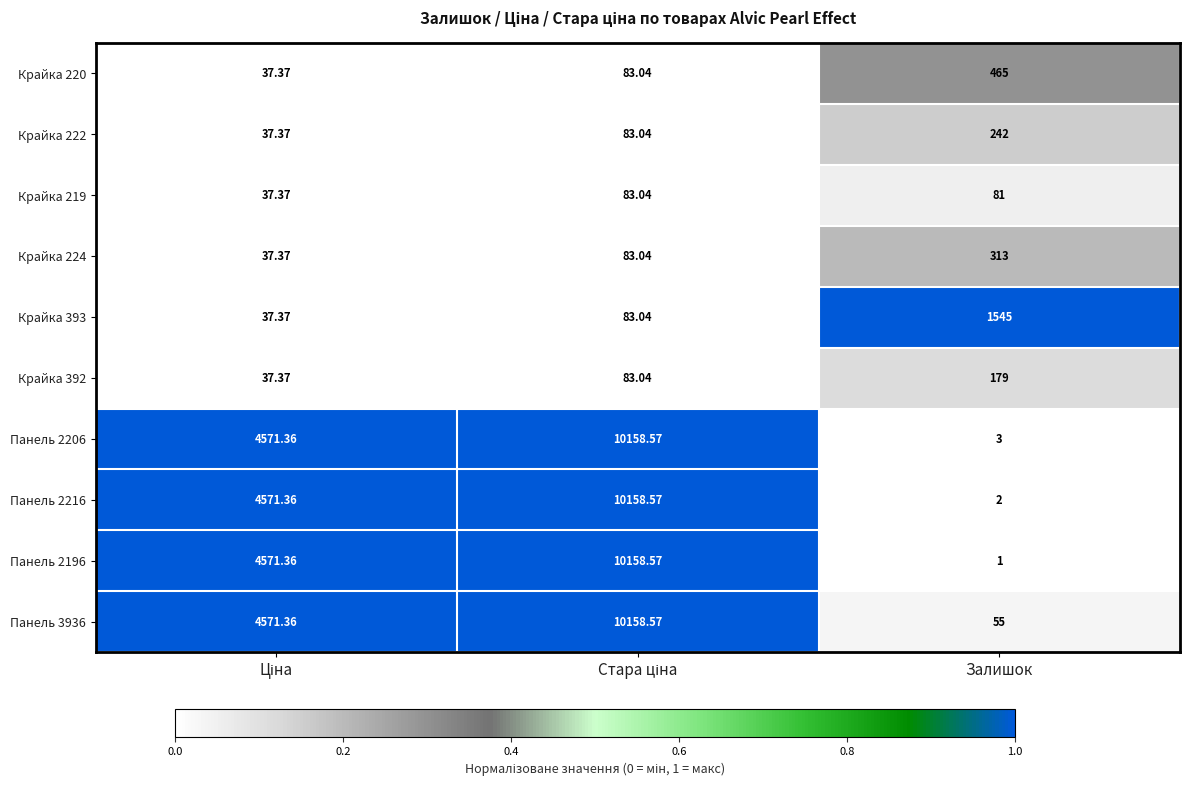

Which category has the lowest value in the Панель 2196 series?

Залишок